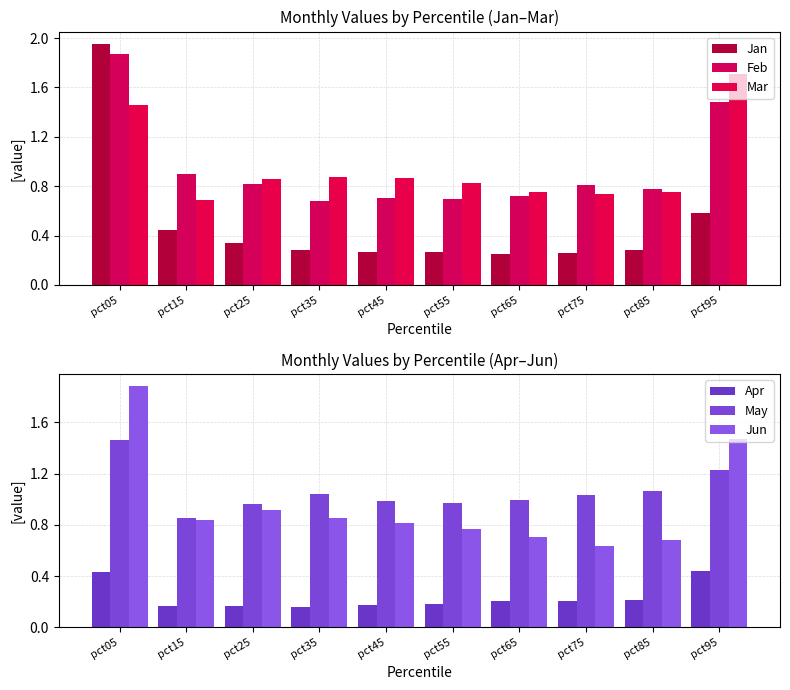

Reading left to right, what are all the values shown in this chart?

Jan: 2.0	0.4	0.3	0.3	0.3	0.3	0.3	0.3	0.3	0.6
Feb: 1.9	0.9	0.8	0.7	0.7	0.7	0.7	0.8	0.8	1.5
Mar: 1.5	0.7	0.9	0.9	0.9	0.8	0.8	0.7	0.8	1.7
Apr: 0.4	0.2	0.2	0.2	0.2	0.2	0.2	0.2	0.2	0.4
May: 1.5	0.9	1.0	1.0	1.0	1.0	1.0	1.0	1.1	1.2
Jun: 1.9	0.8	0.9	0.9	0.8	0.8	0.7	0.6	0.7	1.5